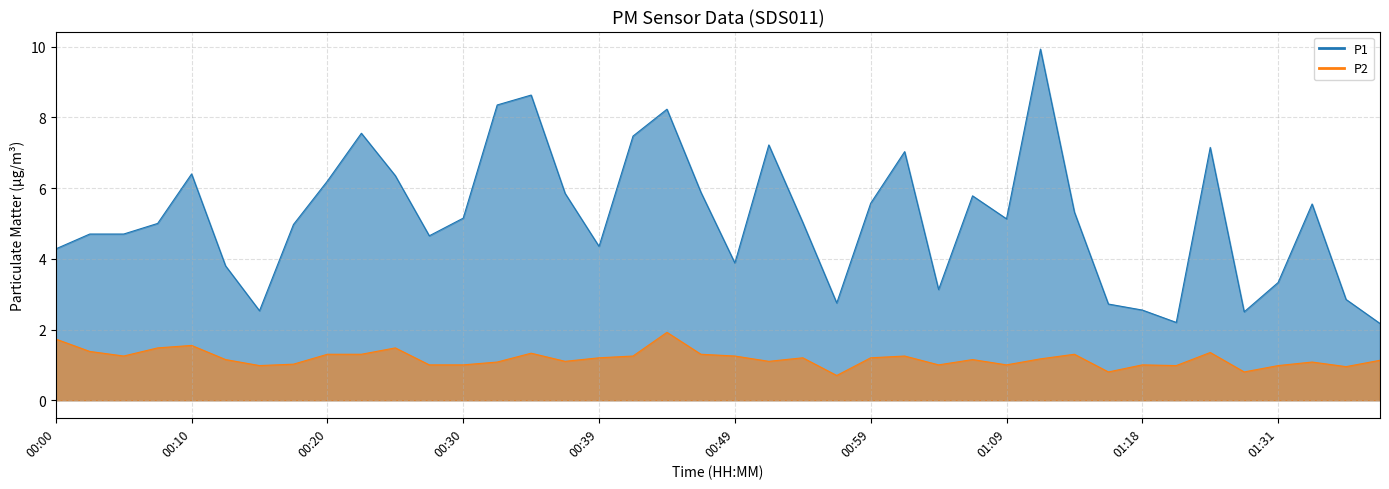

How many values in the P1 series exceed 5?

21